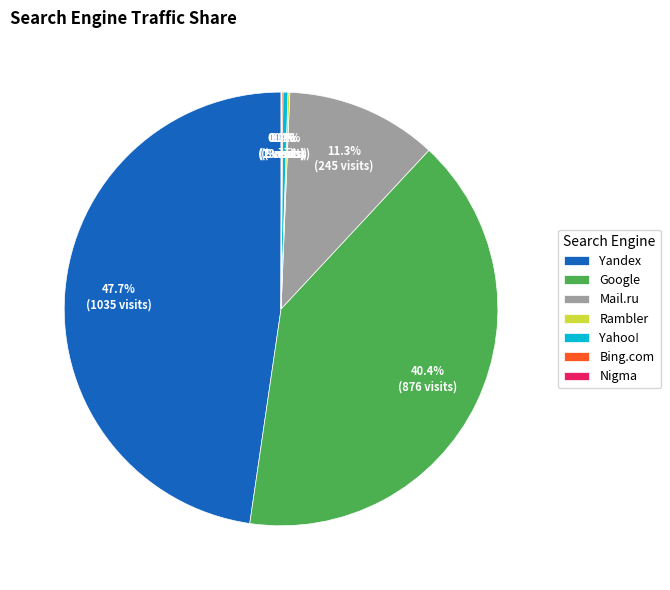

What portion of the pie excludes Yandex?

52.3%